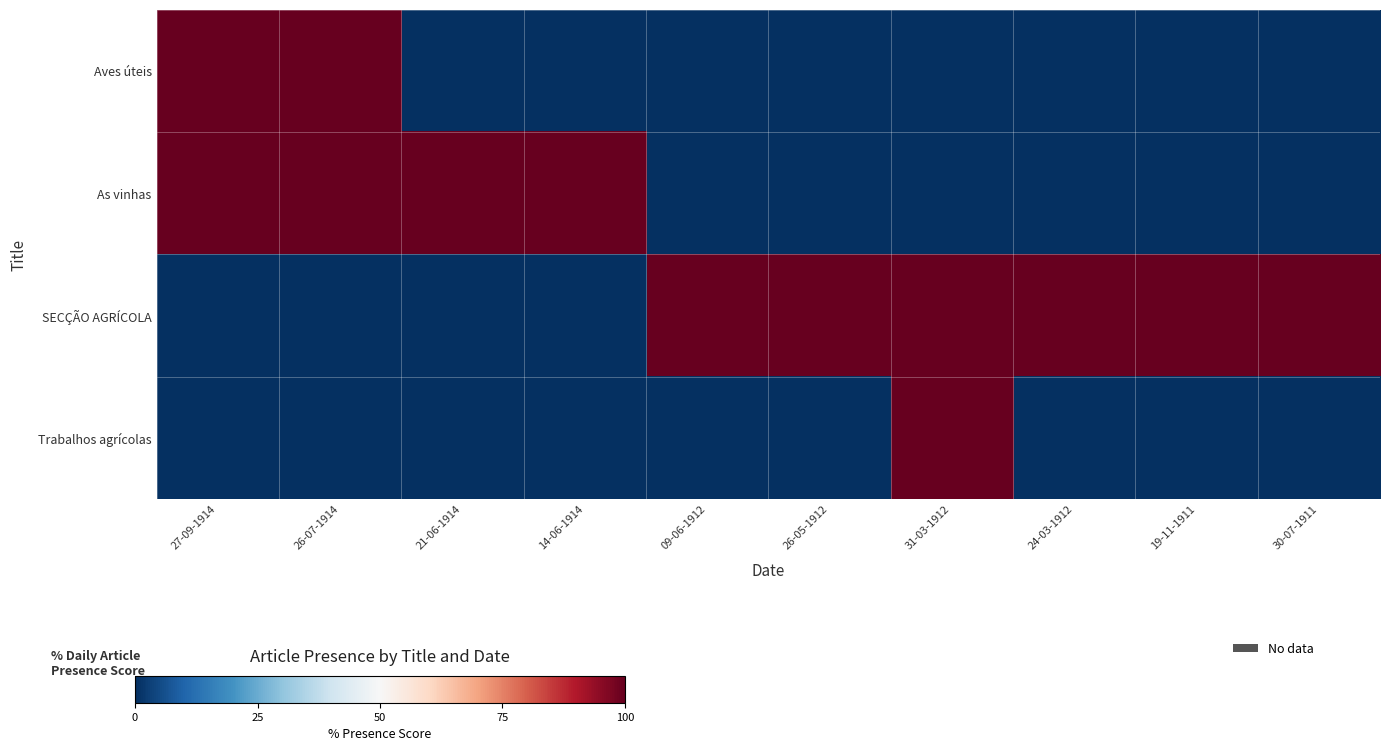

What is the total value across all series at 14-06-1914?

100